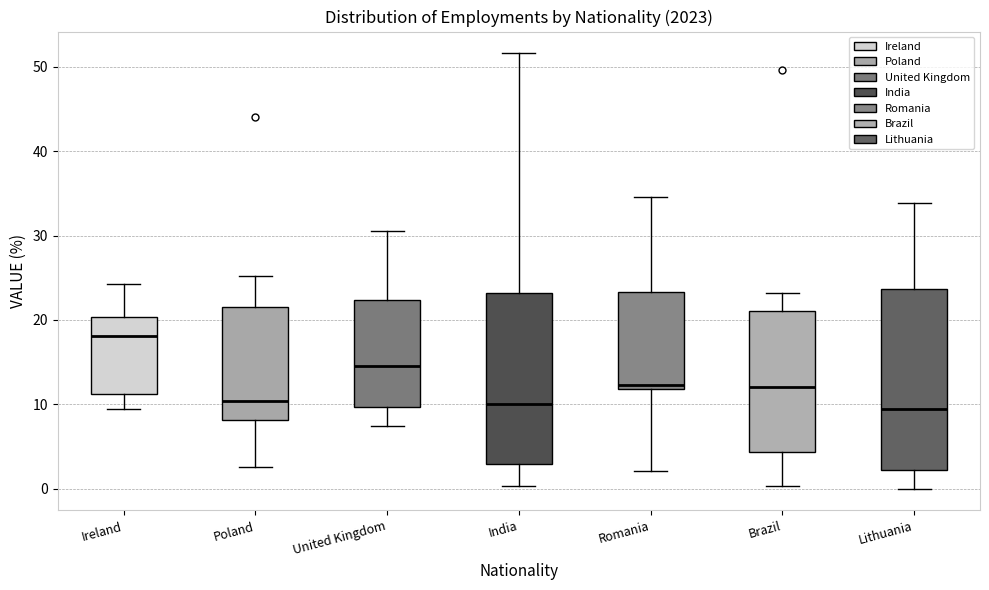

Which box is the tallest, from its lower edge to its upper edge?

Lithuania